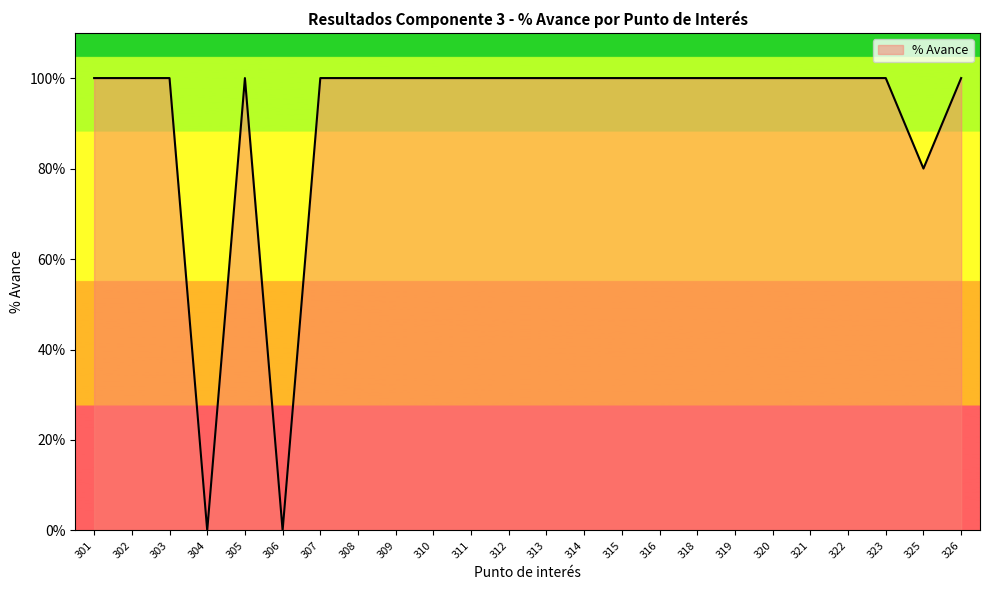

Reading left to right, what are all the values shown in this chart?

1.0	1.0	1.0	0.0	1.0	0.0	1.0	1.0	1.0	1.0	1.0	1.0	1.0	1.0	1.0	1.0	1.0	1.0	1.0	1.0	1.0	1.0	0.8	1.0